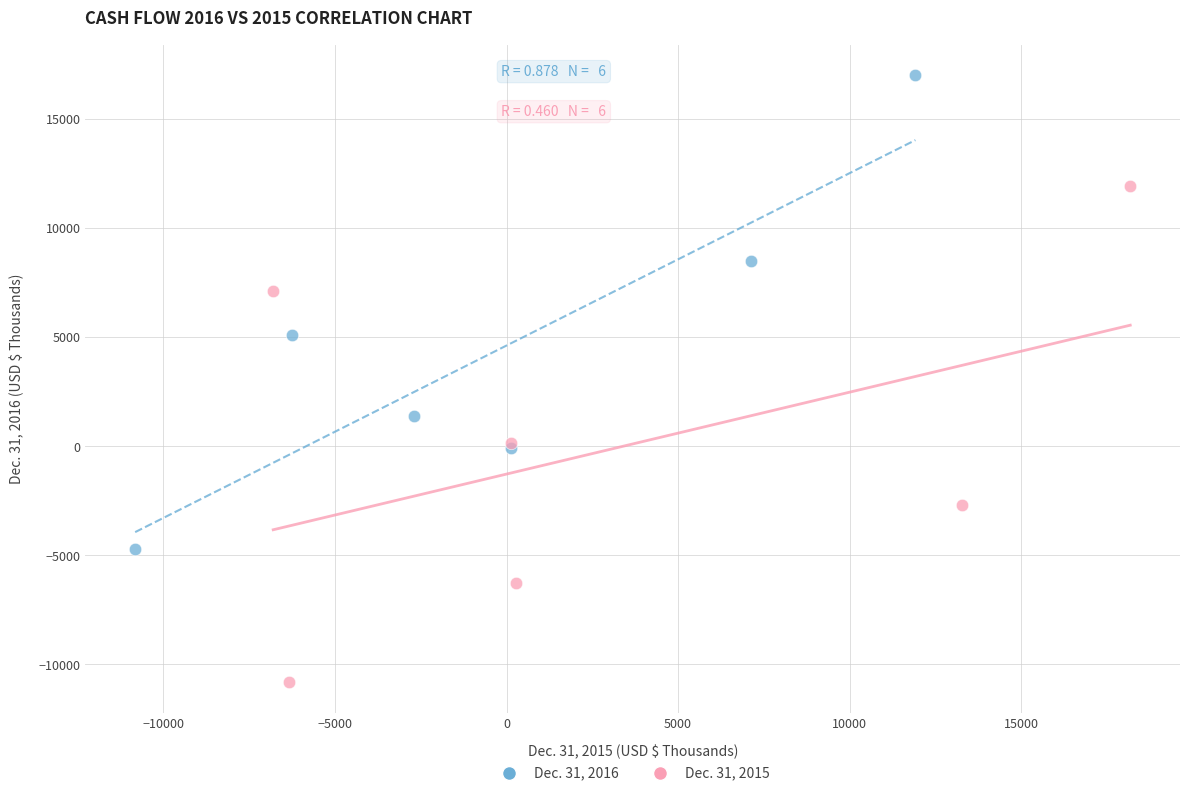

What are all the series names shown in the legend?

Dec. 31, 2016, Dec. 31, 2015